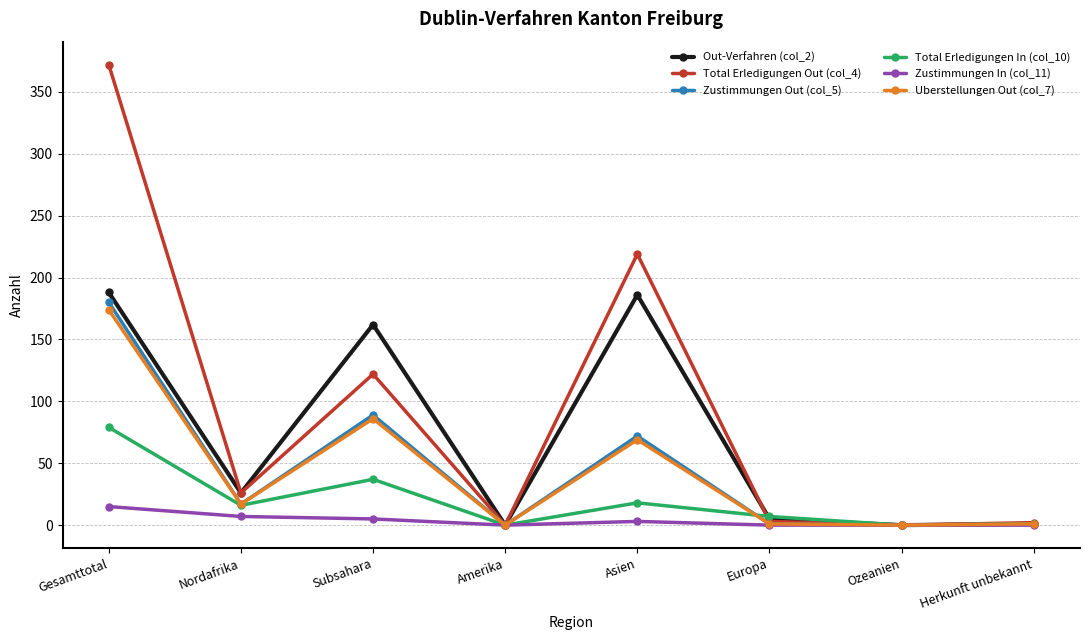

What is the greatest value displayed?

372